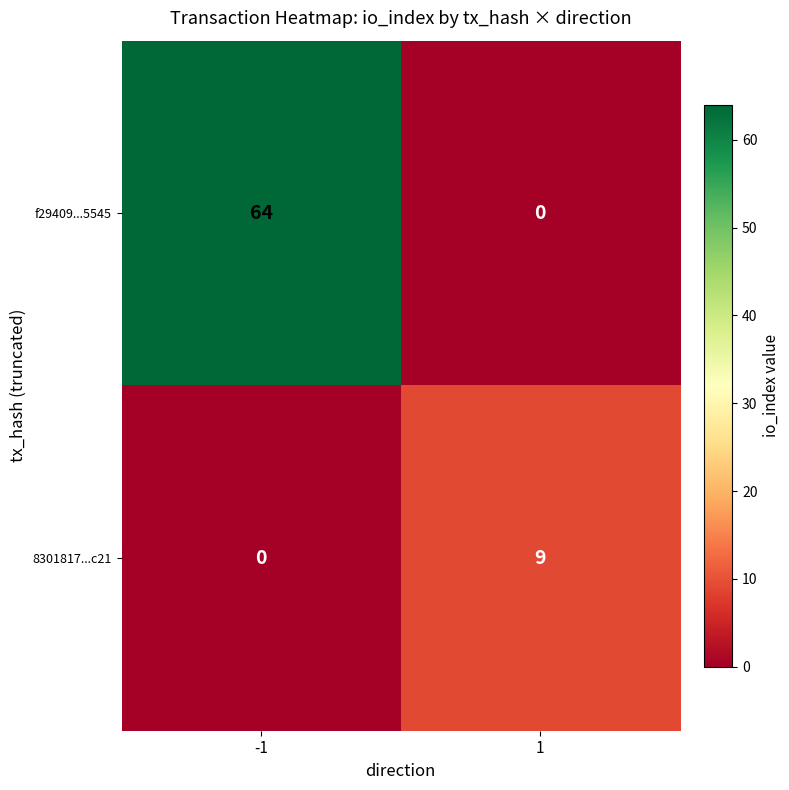

True or false: f29409...5545 has a value of 0 at 1.

True